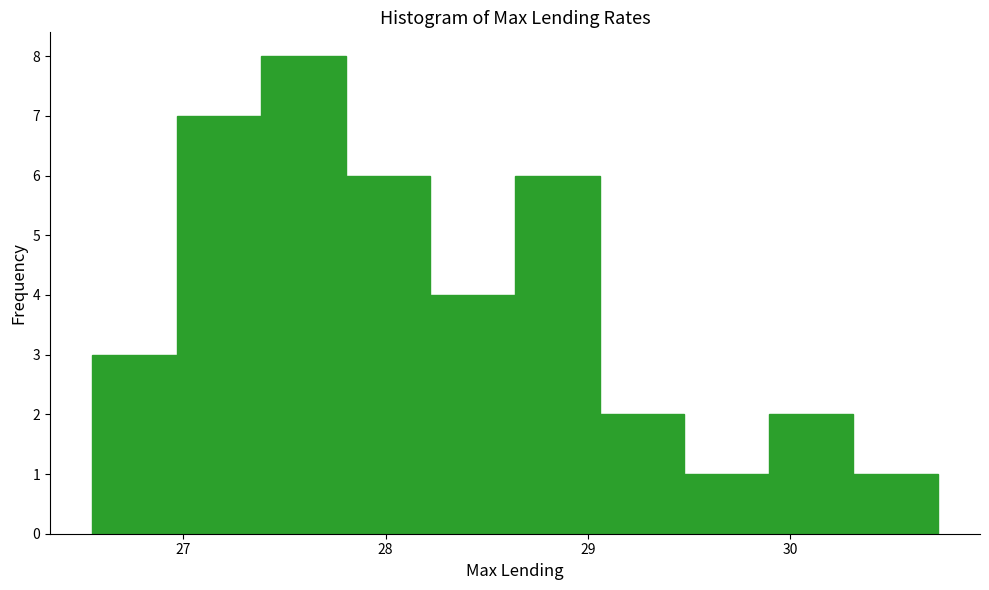

What is the height of the bar covering 29.1 to 29.5 on the x-axis? Neither the bar edges nor the heights are printed on the chart, so give them approximately, as read against the axes.

2